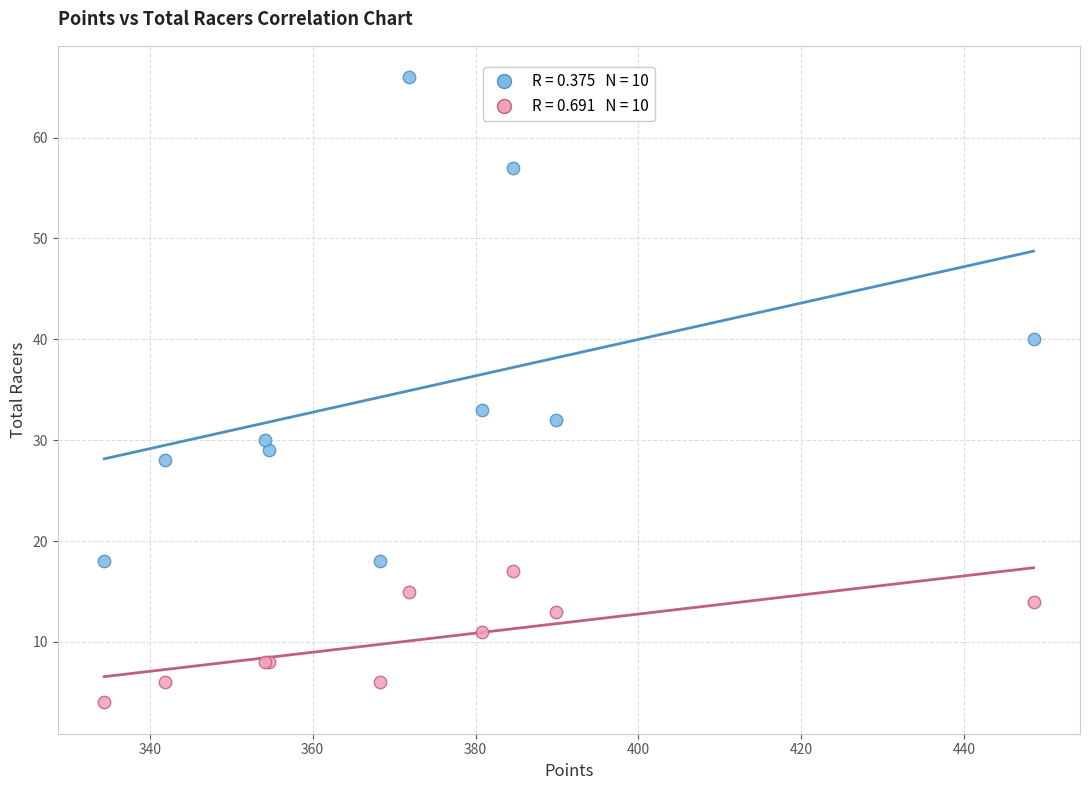

Across all series, what Y value is closest to 35?

33